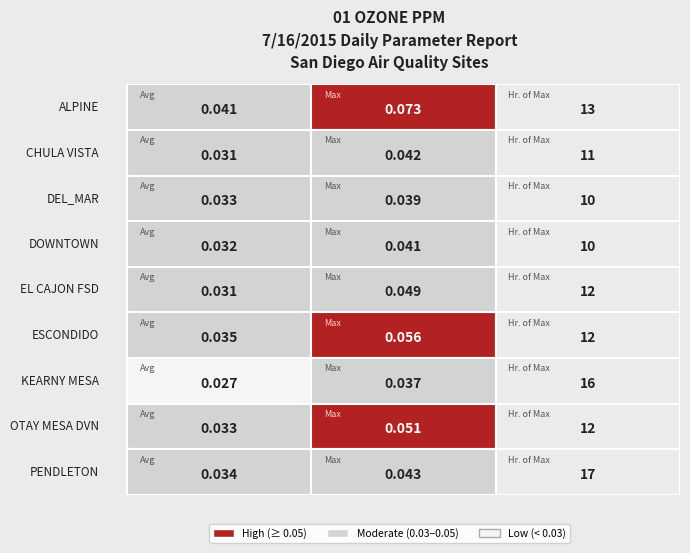

Reading right to left, what are all the values shown in this chart?

ALPINE: 2=13.0	1=0.1	0=0.0
CHULA VISTA: 2=11.0	1=0.0	0=0.0
DEL_MAR: 2=10.0	1=0.0	0=0.0
DOWNTOWN: 2=10.0	1=0.0	0=0.0
EL CAJON FSD: 2=12.0	1=0.0	0=0.0
ESCONDIDO: 2=12.0	1=0.1	0=0.0
KEARNY MESA: 2=16.0	1=0.0	0=0.0
OTAY MESA DVN: 2=12.0	1=0.1	0=0.0
PENDLETON: 2=17.0	1=0.0	0=0.0